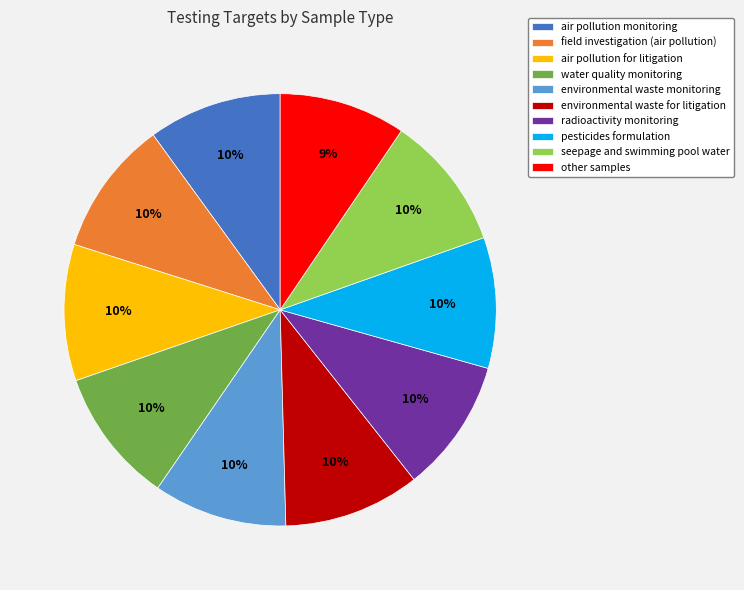

To the nearest percent, what percentage of the pie is environmental waste for litigation?

10%